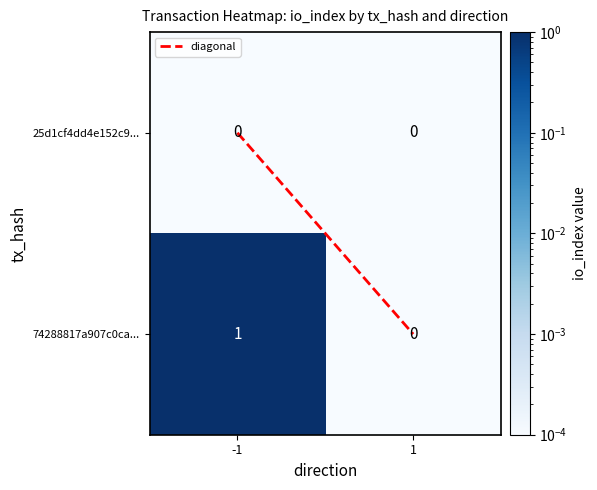

Which series has the largest total across all categories?

74288817a907c0ca...